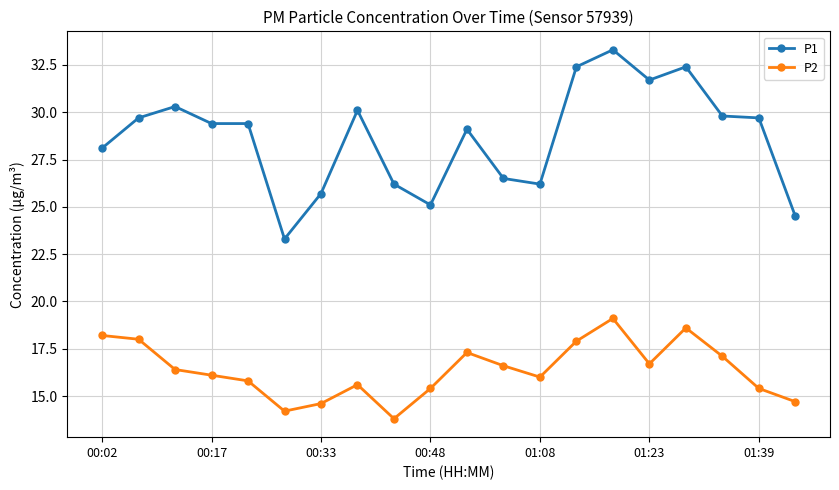

Rank the series by their maximum value, from highest to lowest.

P1, P2